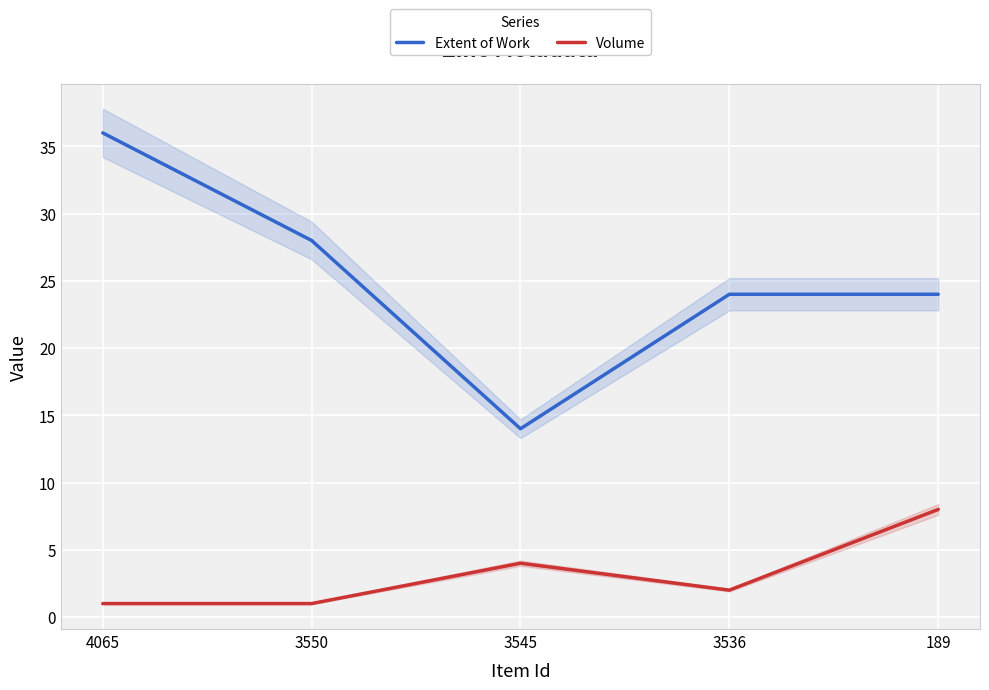

How many series are shown in this chart?

2